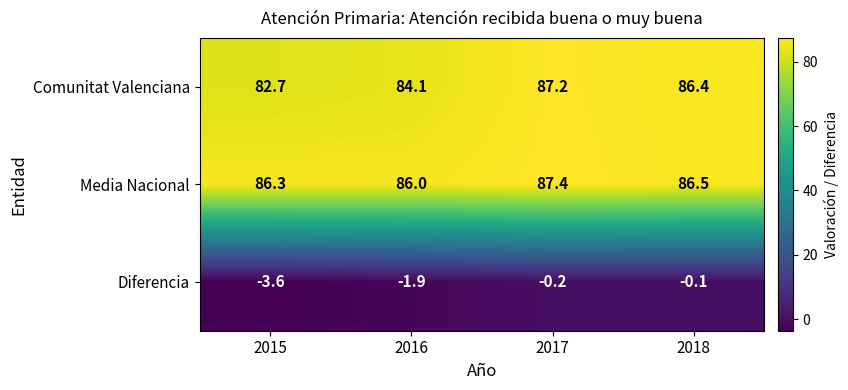

What is the difference between the Diferencia values at 2017 and 2015?

3.4